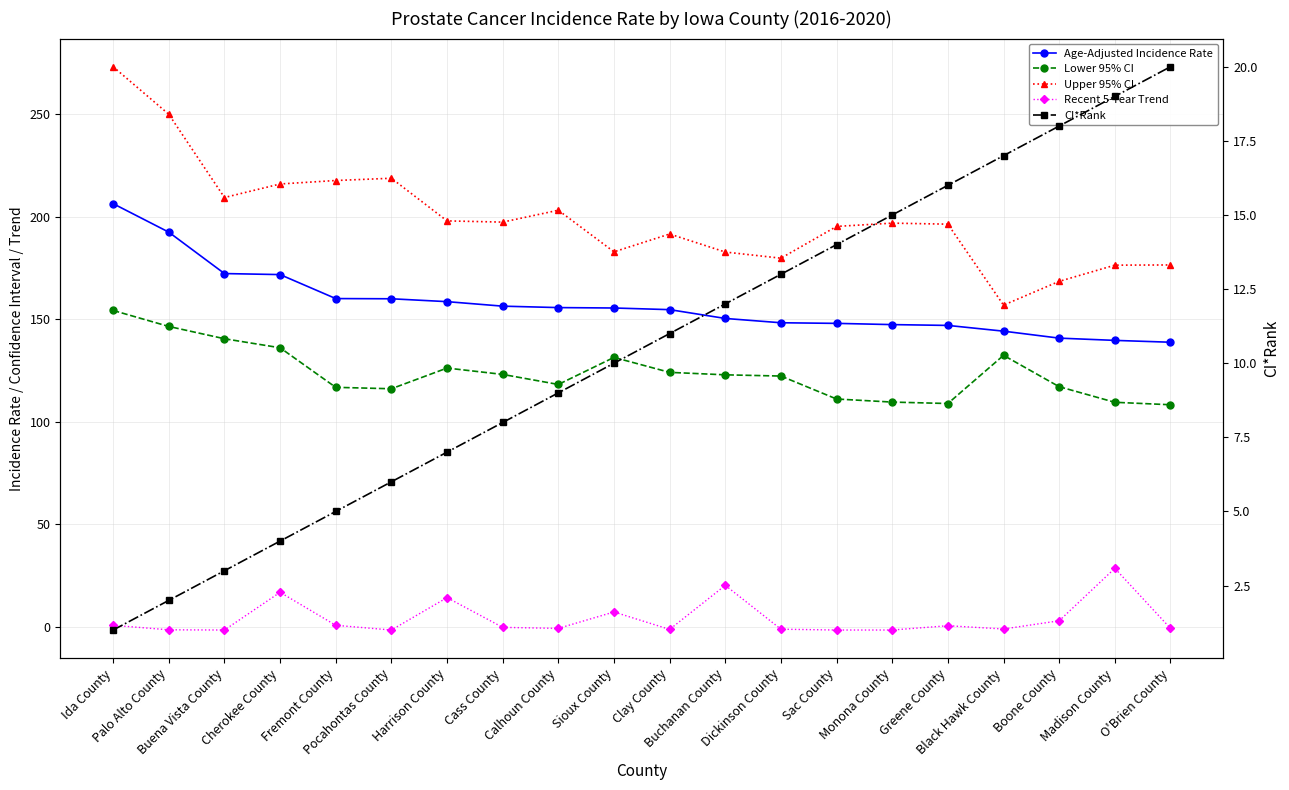

What is the average value of the CI*Rank series?

10.5